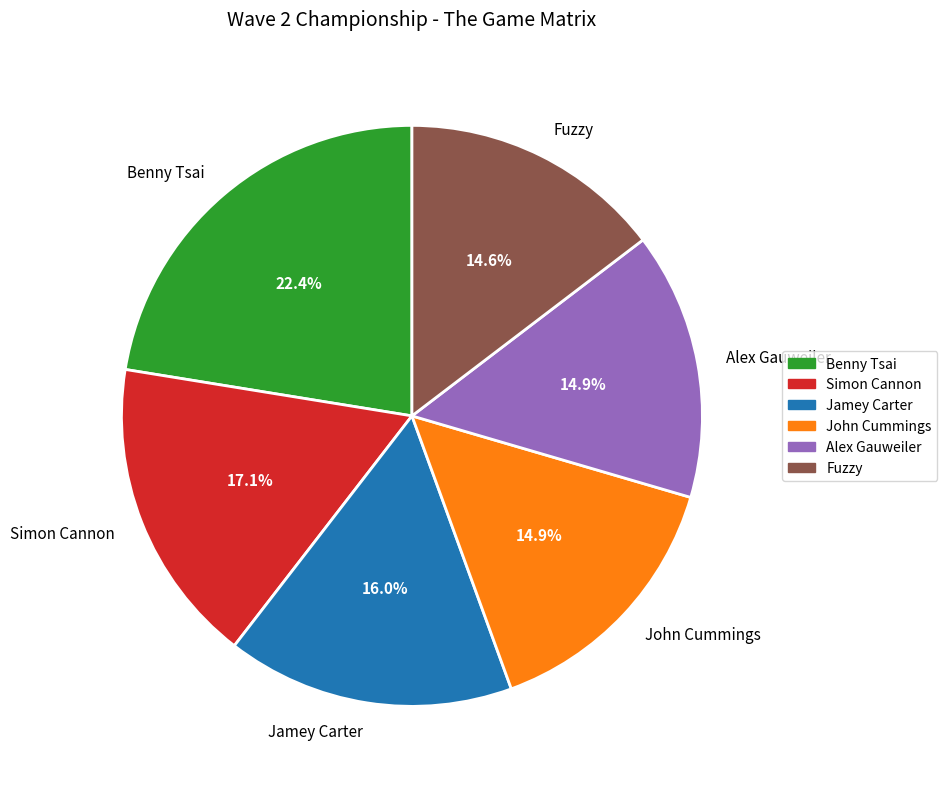

What percentage is the Simon Cannon slice, to the nearest percent?

17%